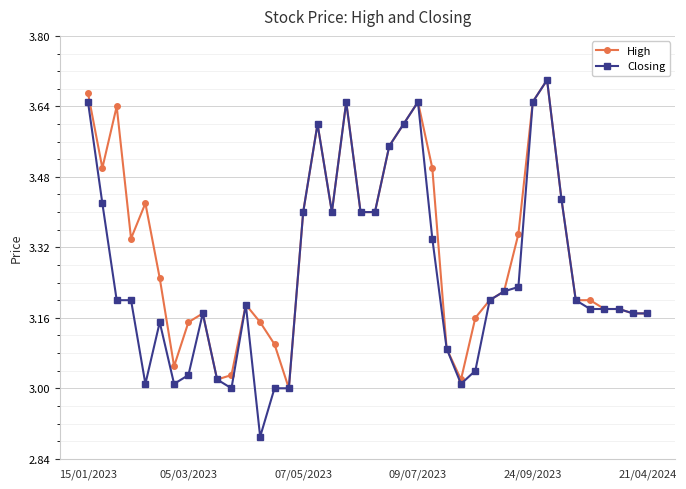

Which series has the largest total across all categories?

High